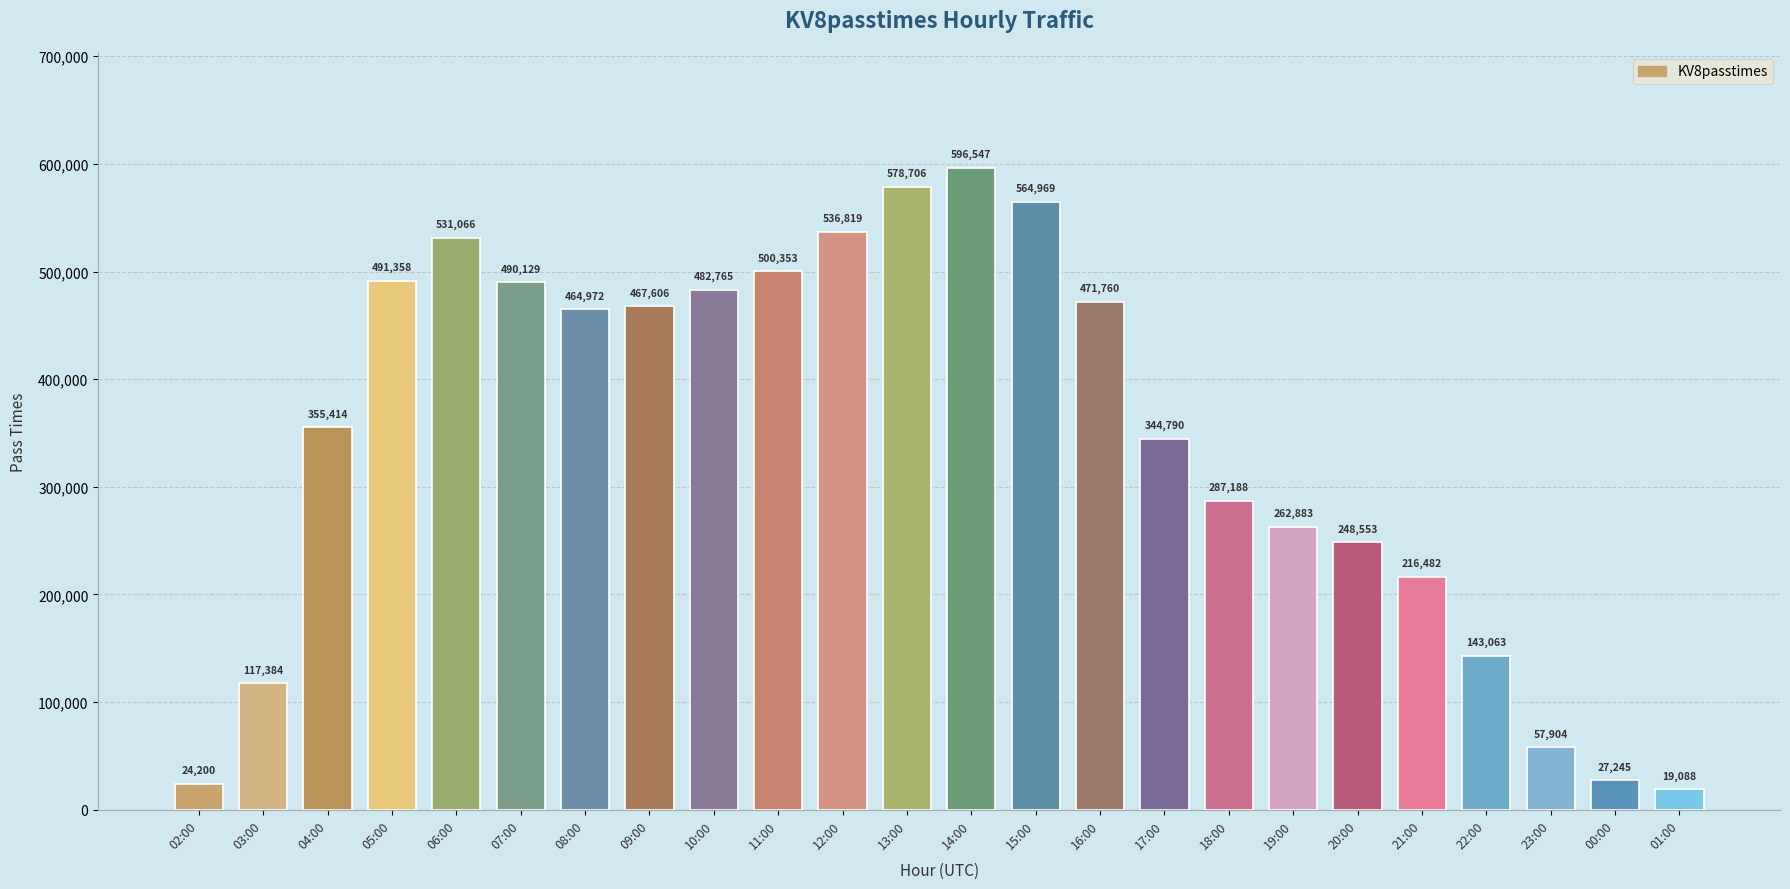

What is the difference between the maximum and minimum values?

577459